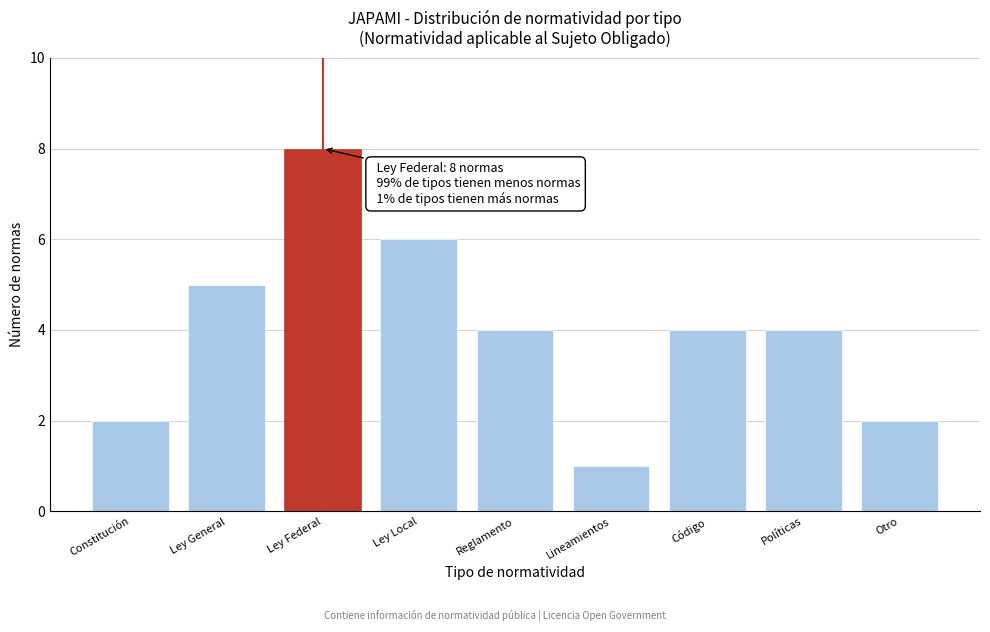

Reading left to right, extract all data points from this chart.

Constitución=2	Ley General=5	Ley Federal=8	Ley Local=6	Reglamento=4	Lineamientos=1	Código=4	Políticas=4	Otro=2